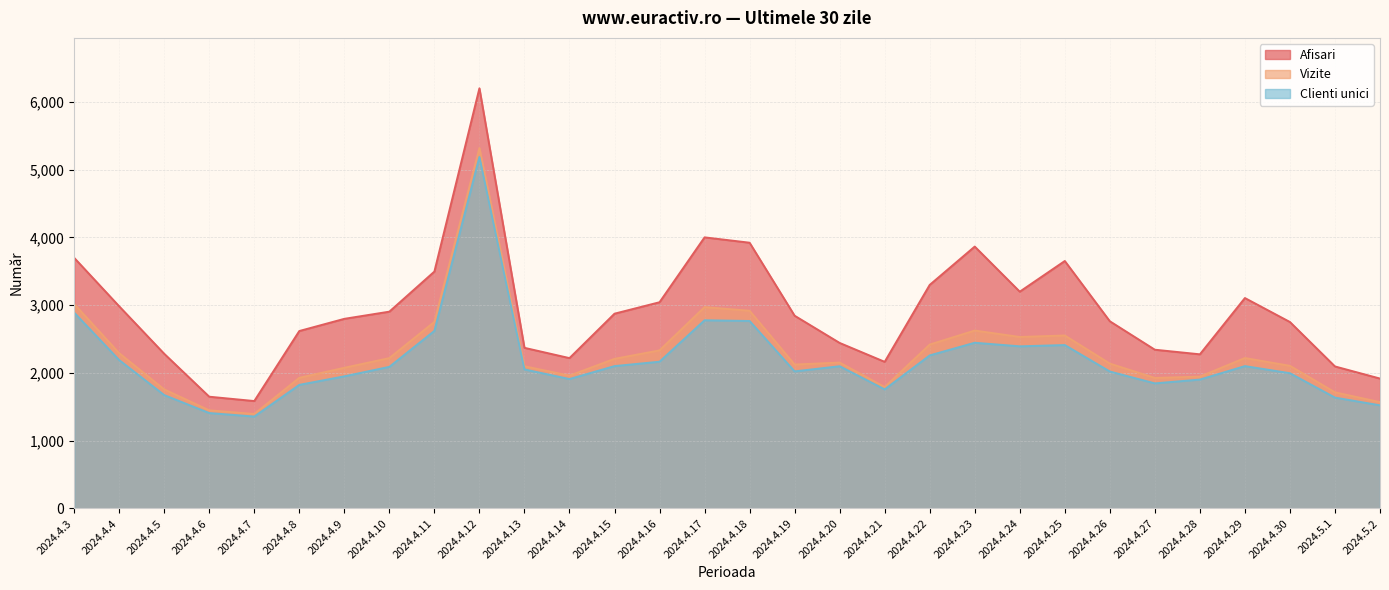

What is the label of the 24th point from the left?

2024.4.26